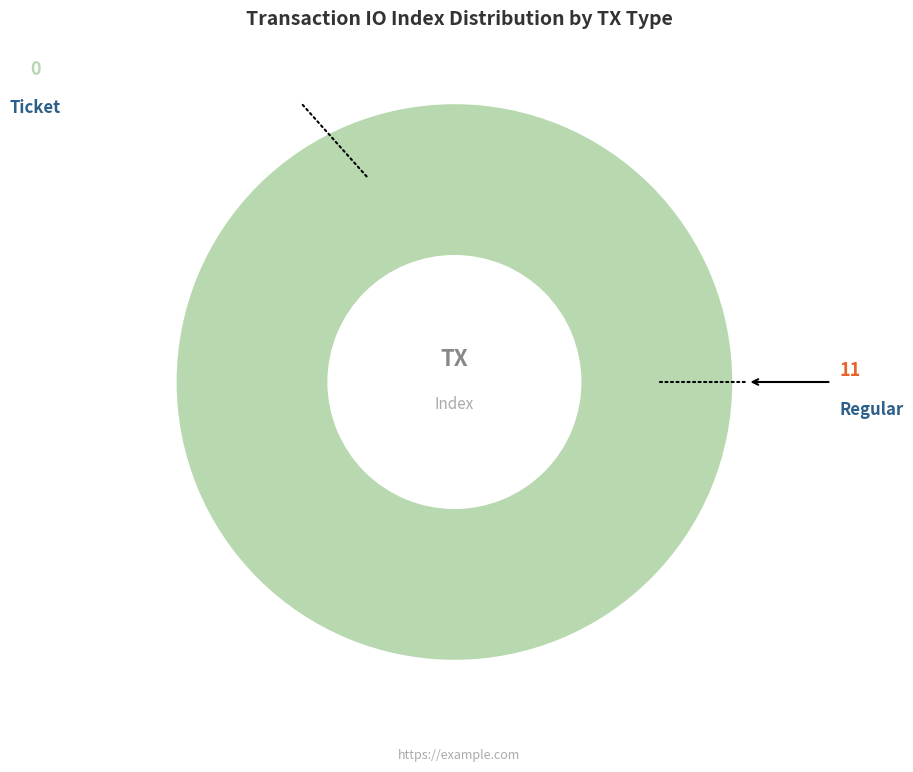

What percentage is the Regular slice, to the nearest percent?

100%